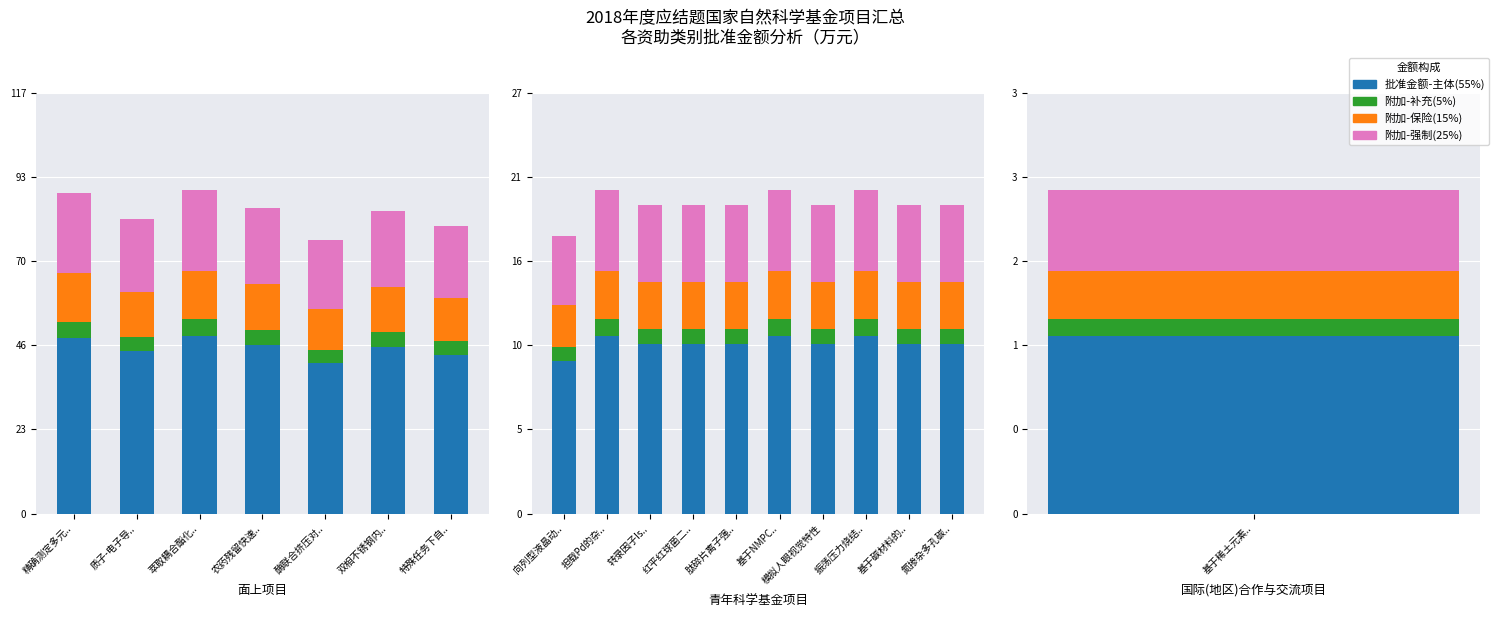

Between 转录因子Is.. and 向列型液晶动.., which is larger?

转录因子Is..